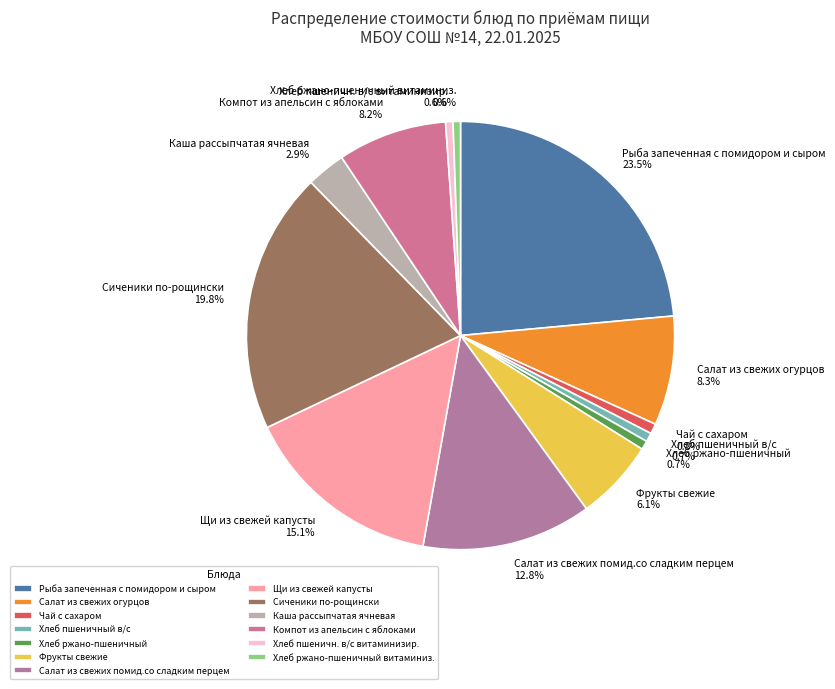

How many segments does this pie chart have?

13